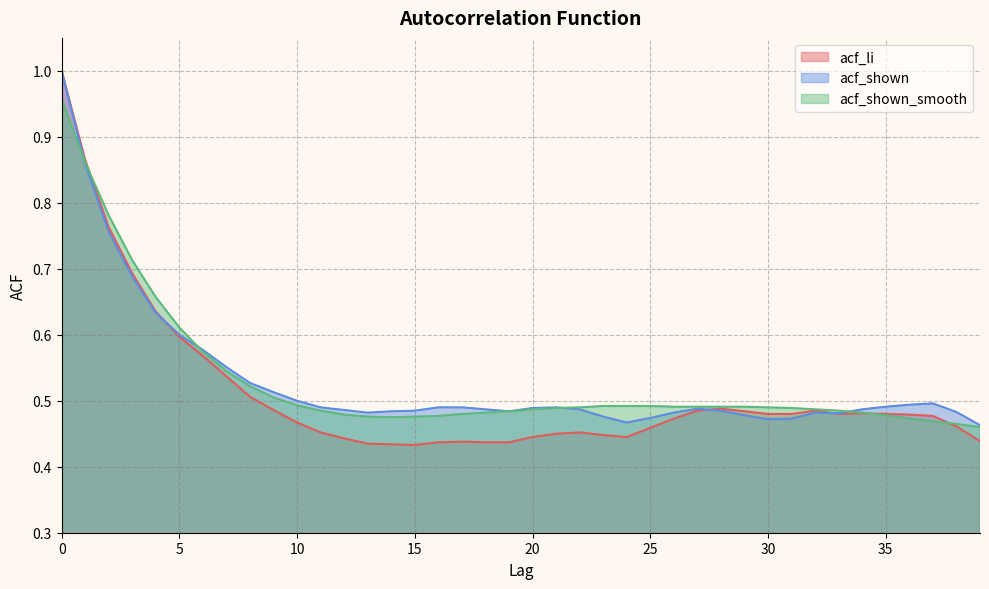

Rank the series by their maximum value, from lowest to highest.

acf_shown_smooth, acf_li, acf_shown